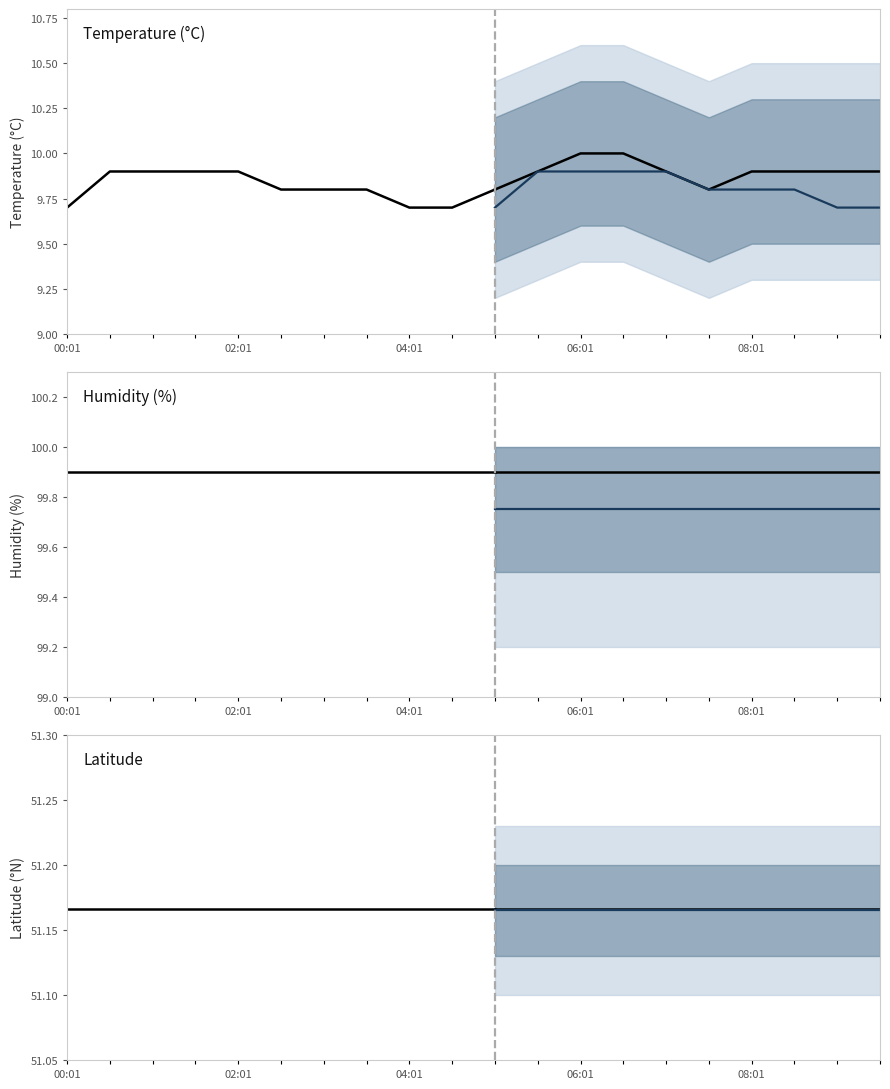

What is the smallest value displayed?

9.7